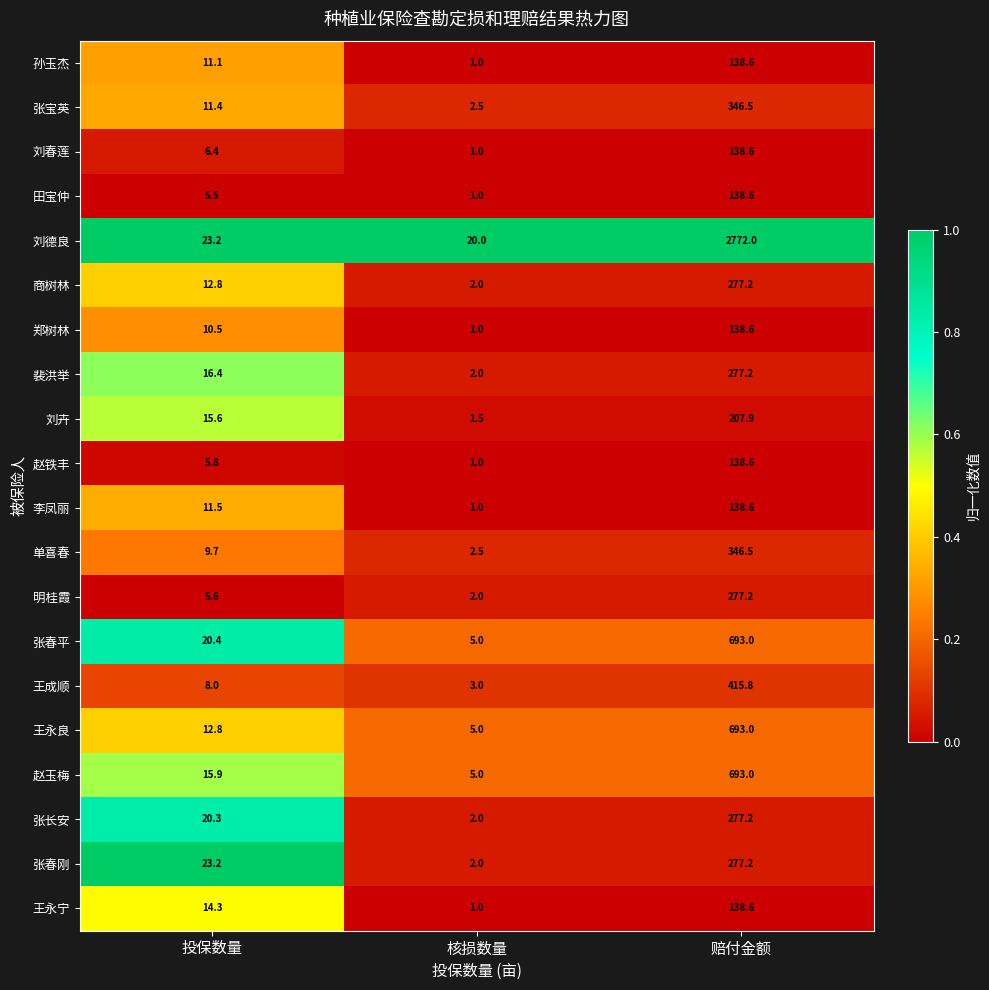

What is the approximate value of 刘德良 at 赔付金额?

2772.0